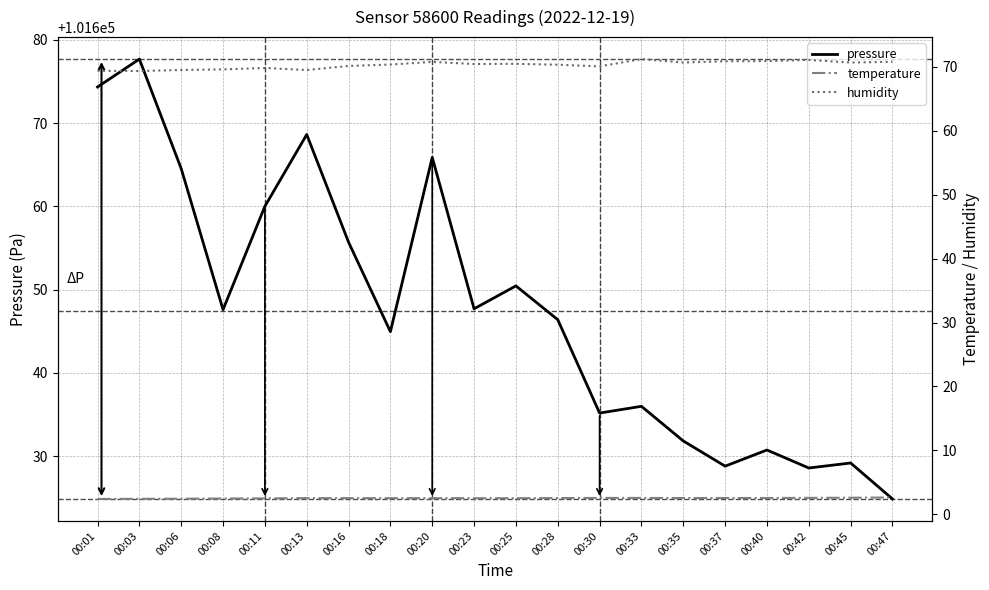

Which category has the lowest value in the humidity series?

00:03